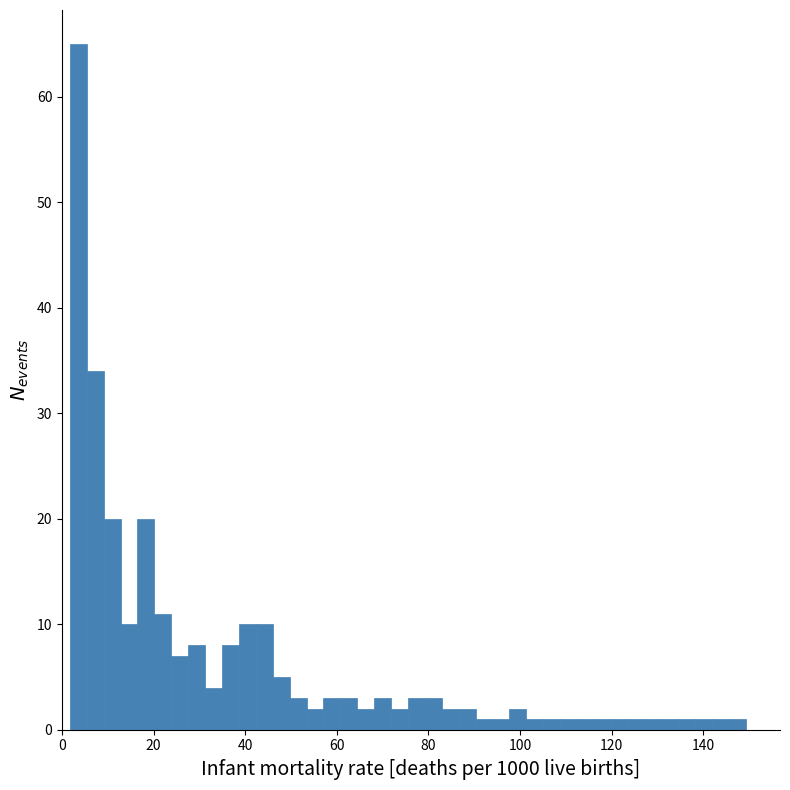

Read against the x-axis, roughly where is the centre of the tallest bar?

4